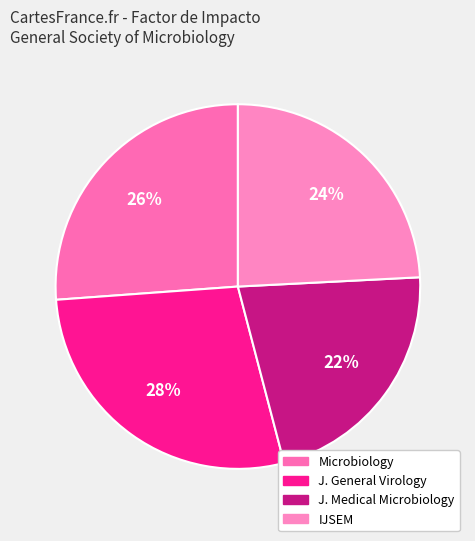

To the nearest percent, what is the average slice percentage?

25%